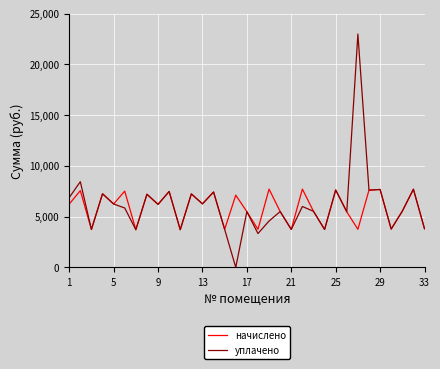

List the series in order of their peak value, highest first.

уплачено, начислено